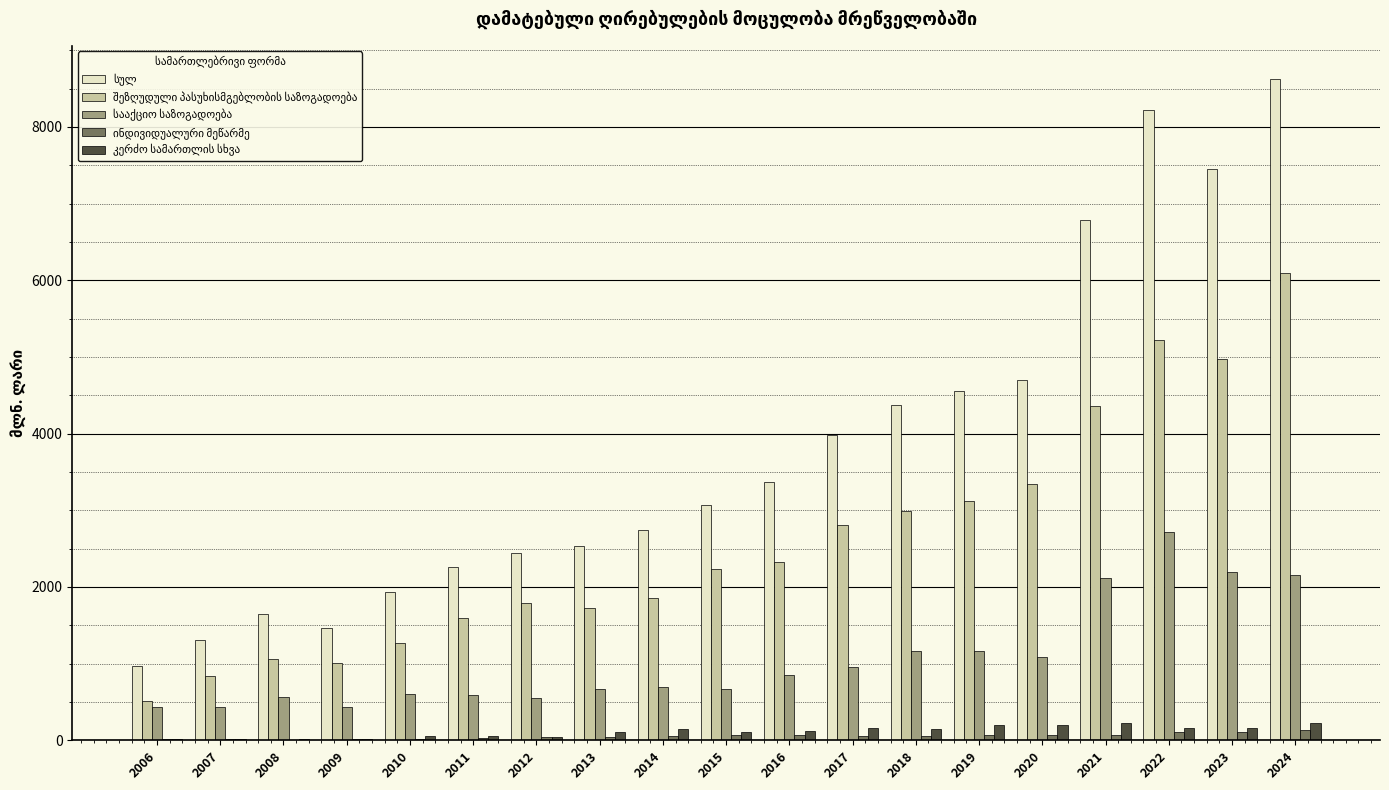

How many series are shown in this chart?

5